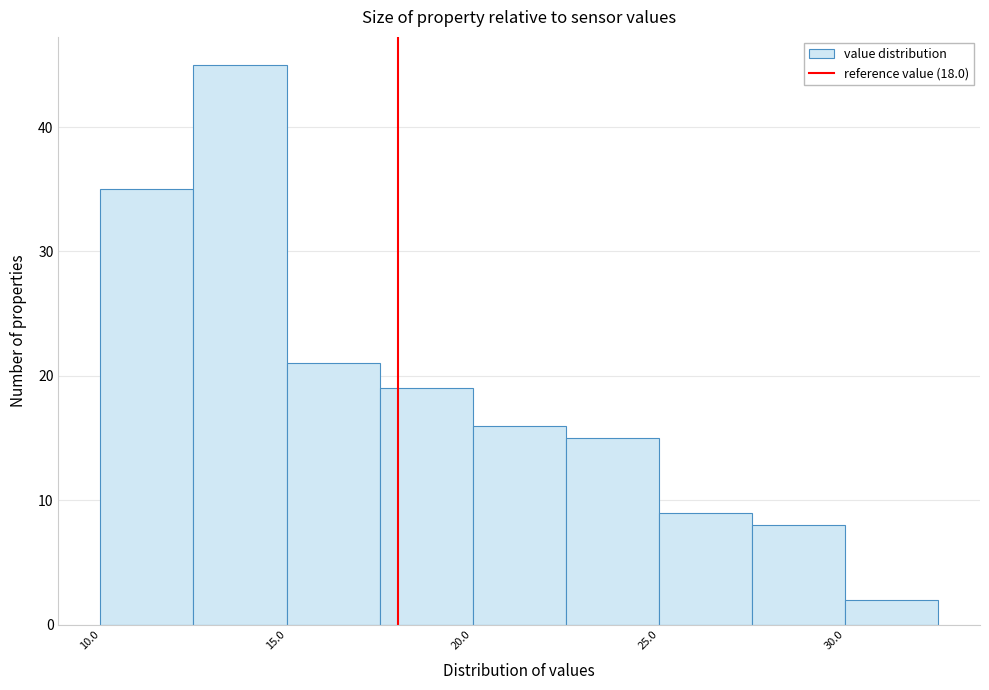

How tall is the bar that spans 27.5 to 30.0 on the x-axis? The values are not printed on the chart, so give them approximately, as read against the axis.

8